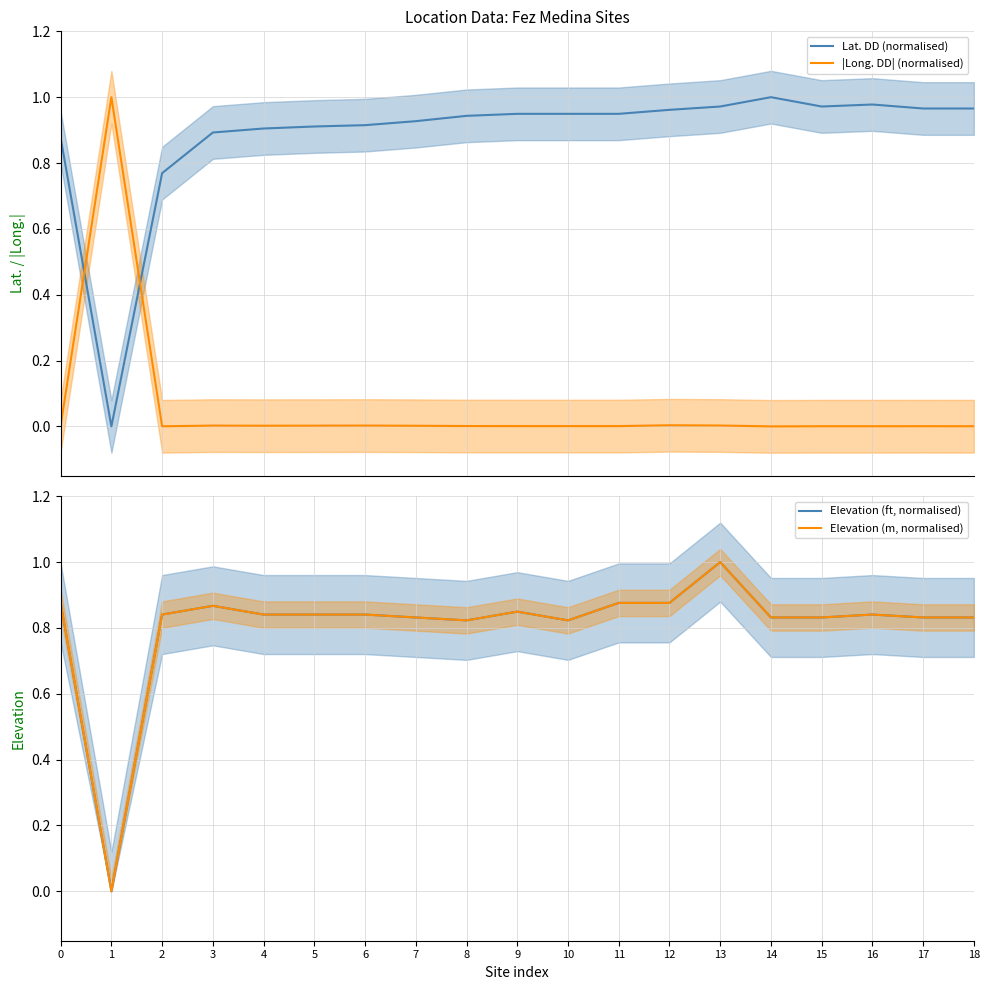

At 2, list the series in order from smallest to largest.

|Long. DD| (normalised), Lat. DD (normalised), Elevation (ft, normalised), Elevation (m, normalised)